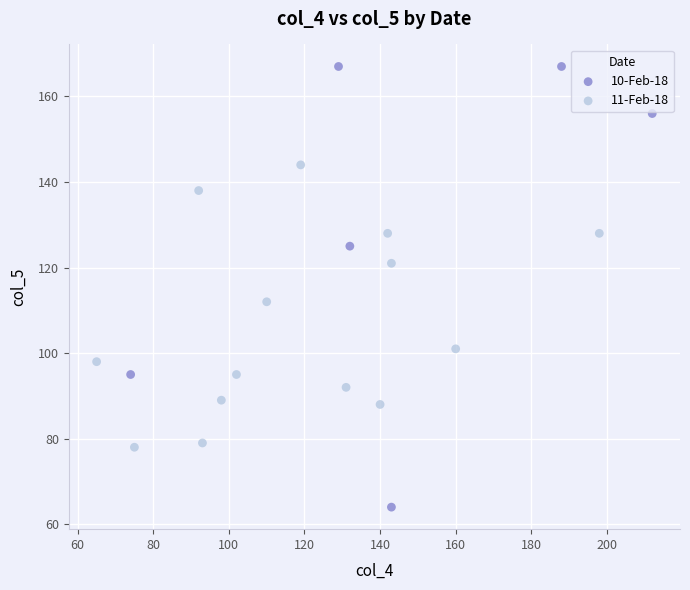

What are all the series names shown in the legend?

10-Feb-18, 11-Feb-18